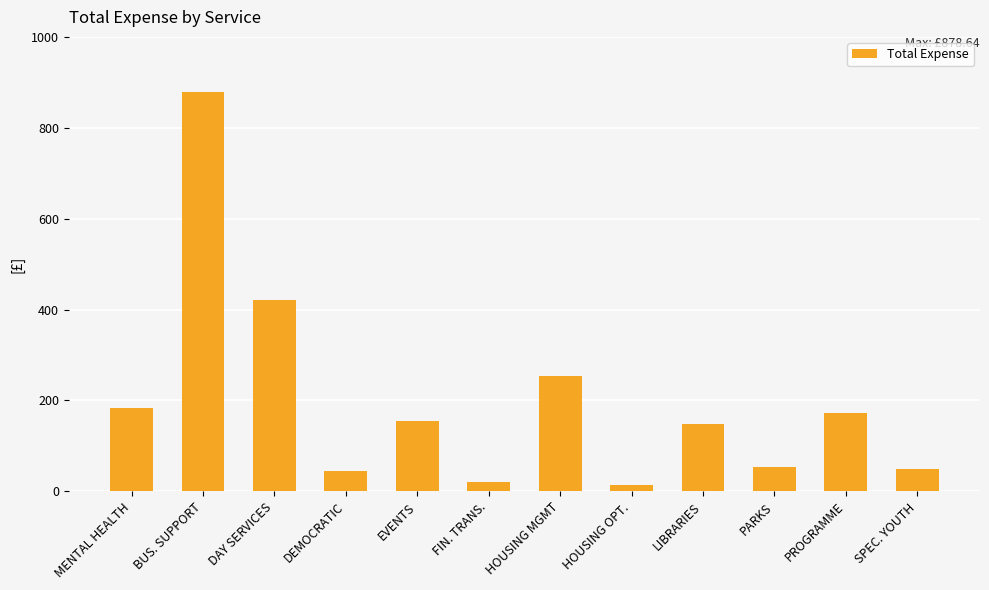

What is the change in value from DEMOCRATIC to PROGRAMME?

+128.9